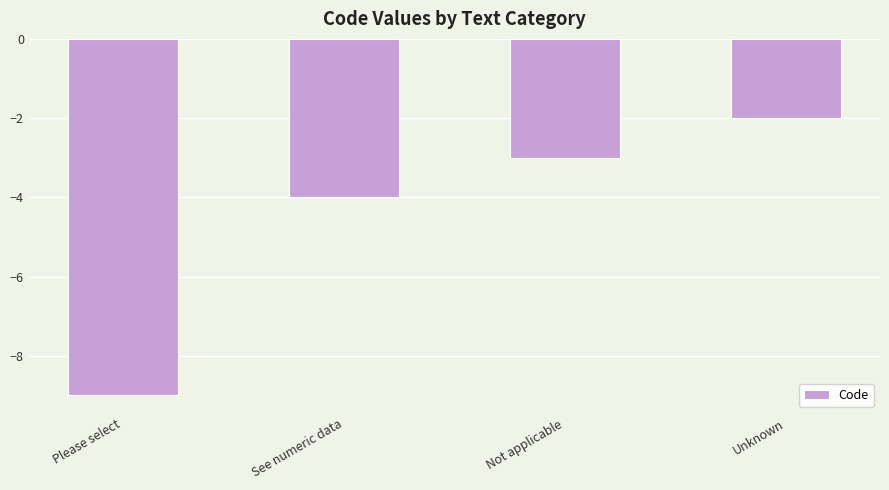

What is the difference between the maximum and second lowest values?

2